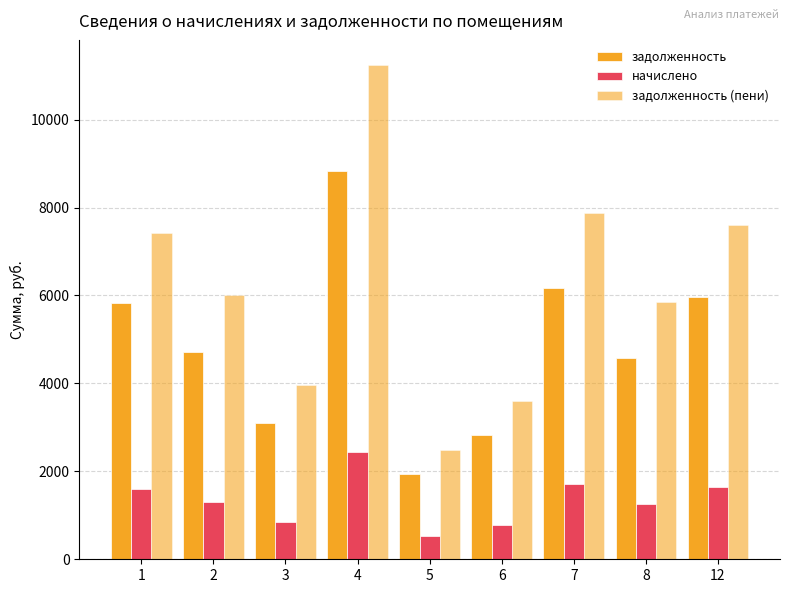

Which series has the widest spread of values?

задолженность (пени)